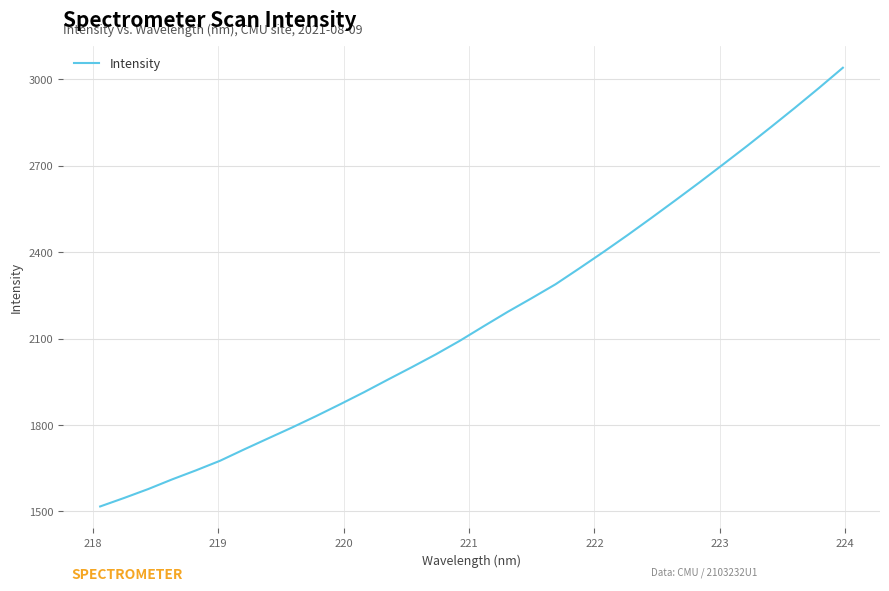

What is the greatest value displayed?

3040.7